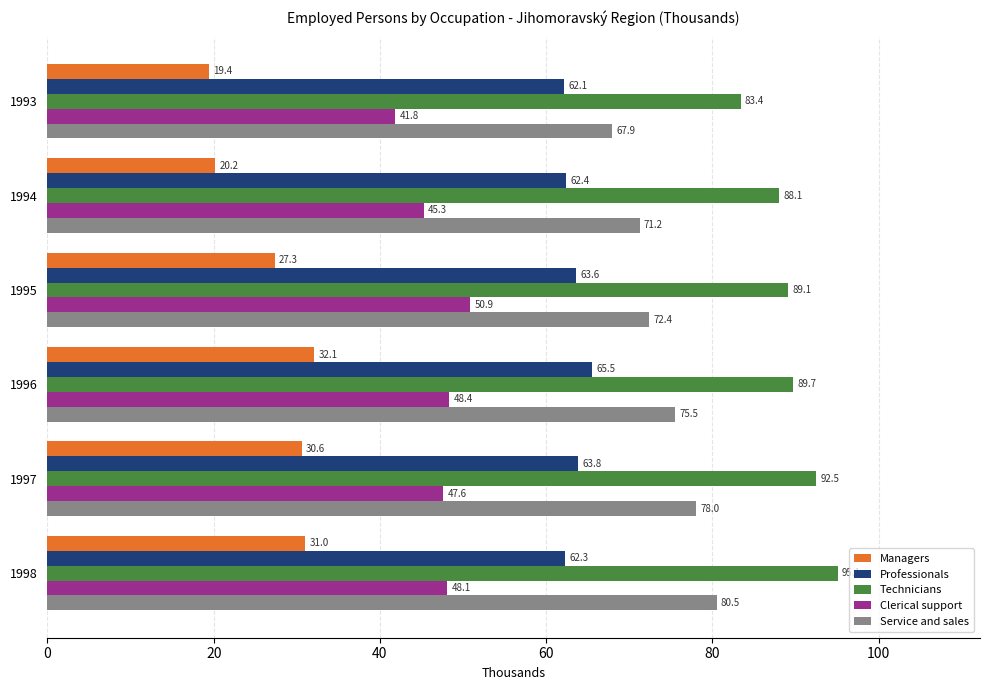

How many categories are shown in the chart?

6